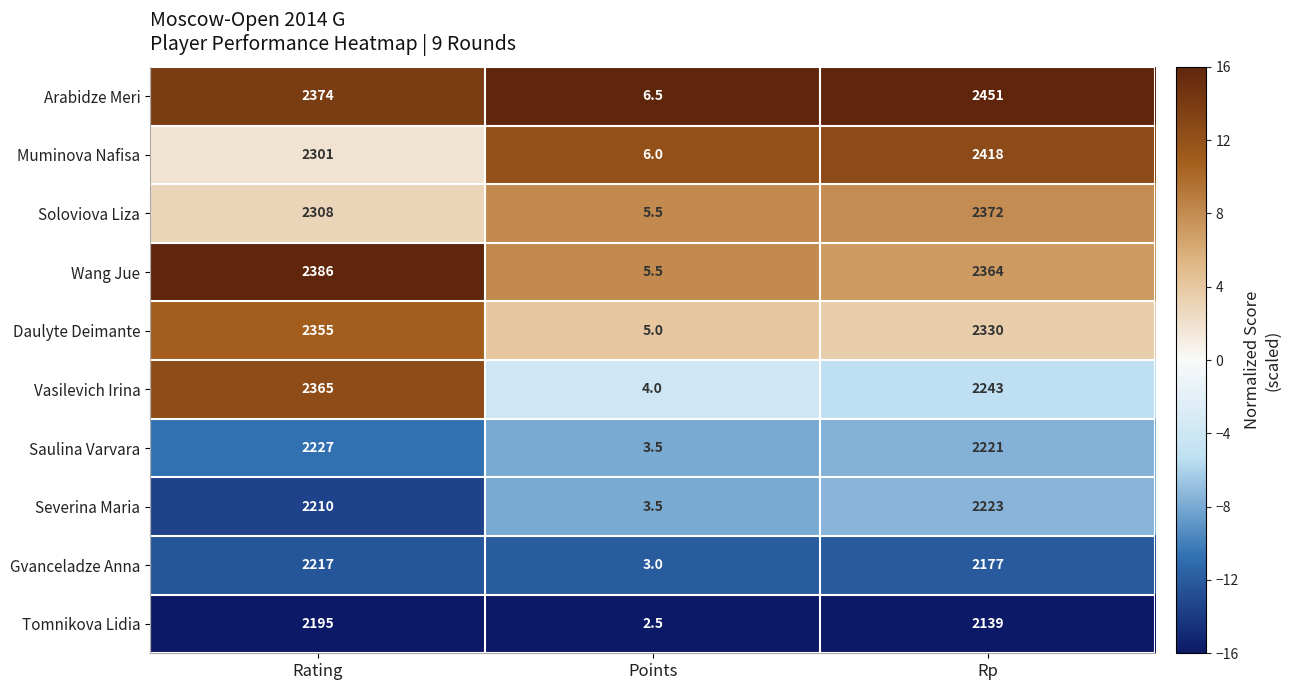

Which series has the widest spread of values?

Arabidze Meri